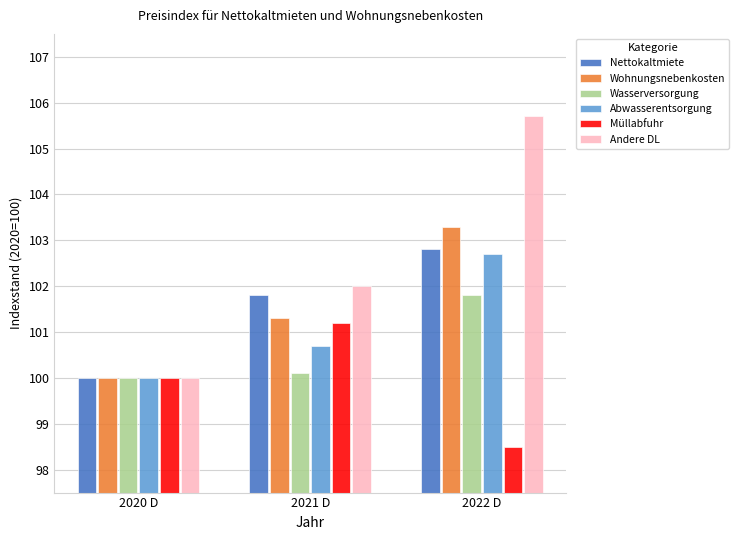

How many bars are there in total?

18